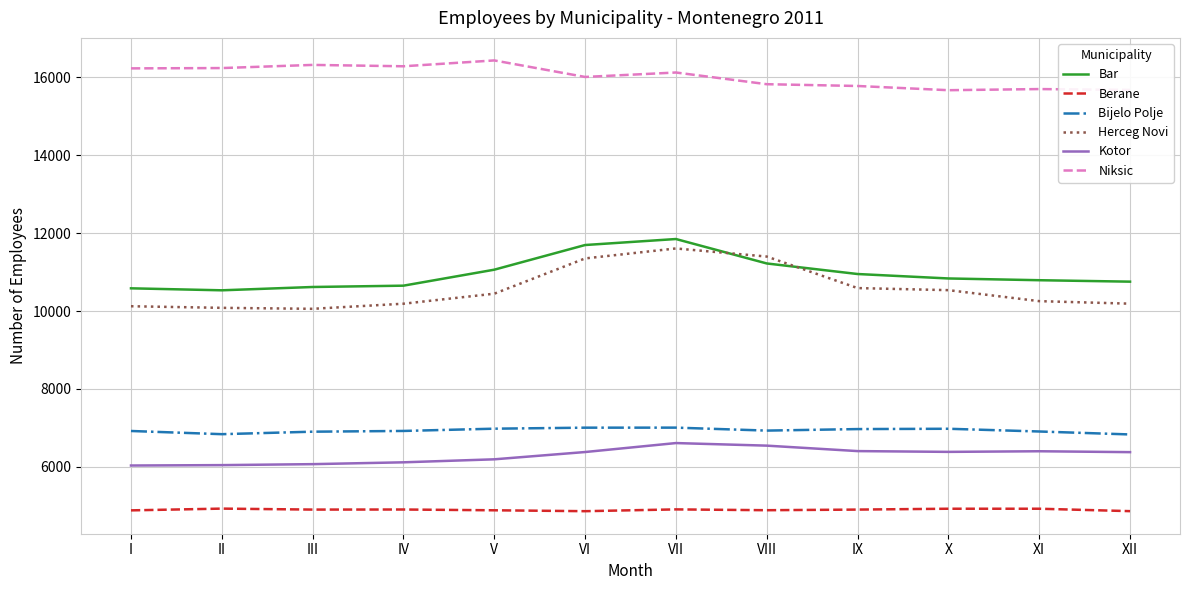

Which series changed the most between I and VIII?

Herceg Novi